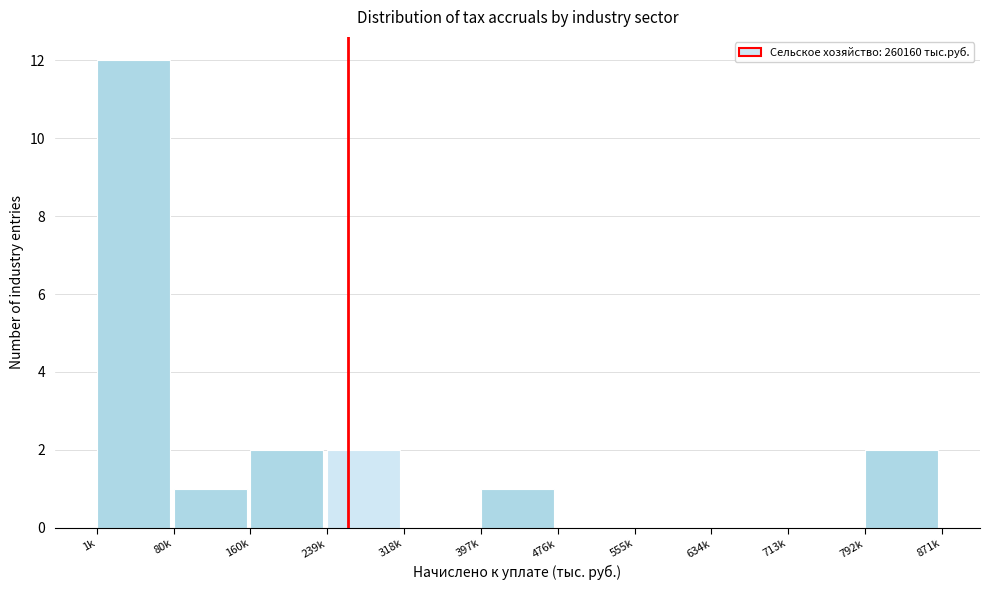

Reading right to left, what are all the values shown in this chart?

792k=2	713k=0	634k=0	555k=0	476k=0	397k=1	318k=0	239k=2	160k=2	80k=1	1k=12